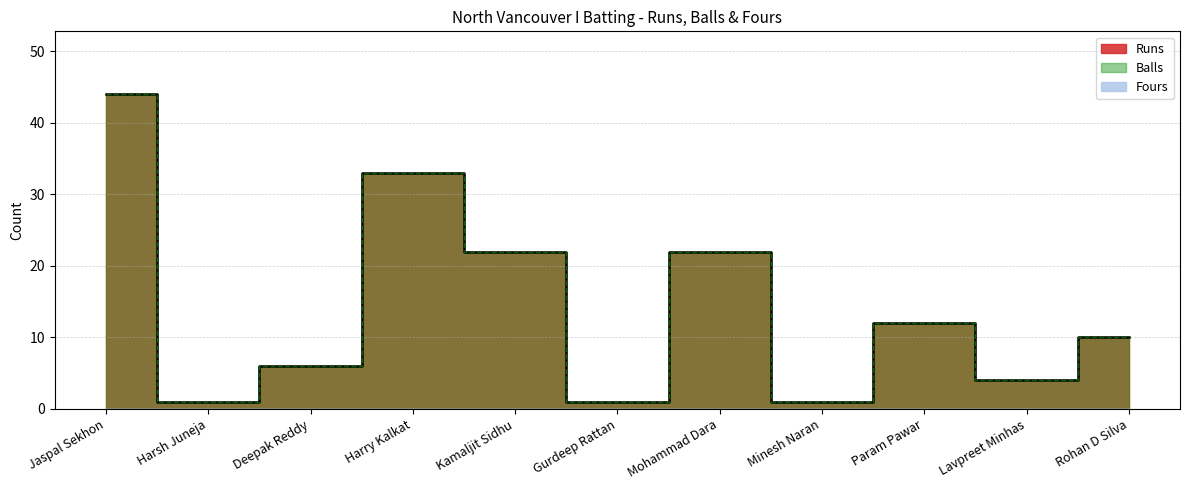

Which series has the widest spread of values?

Runs